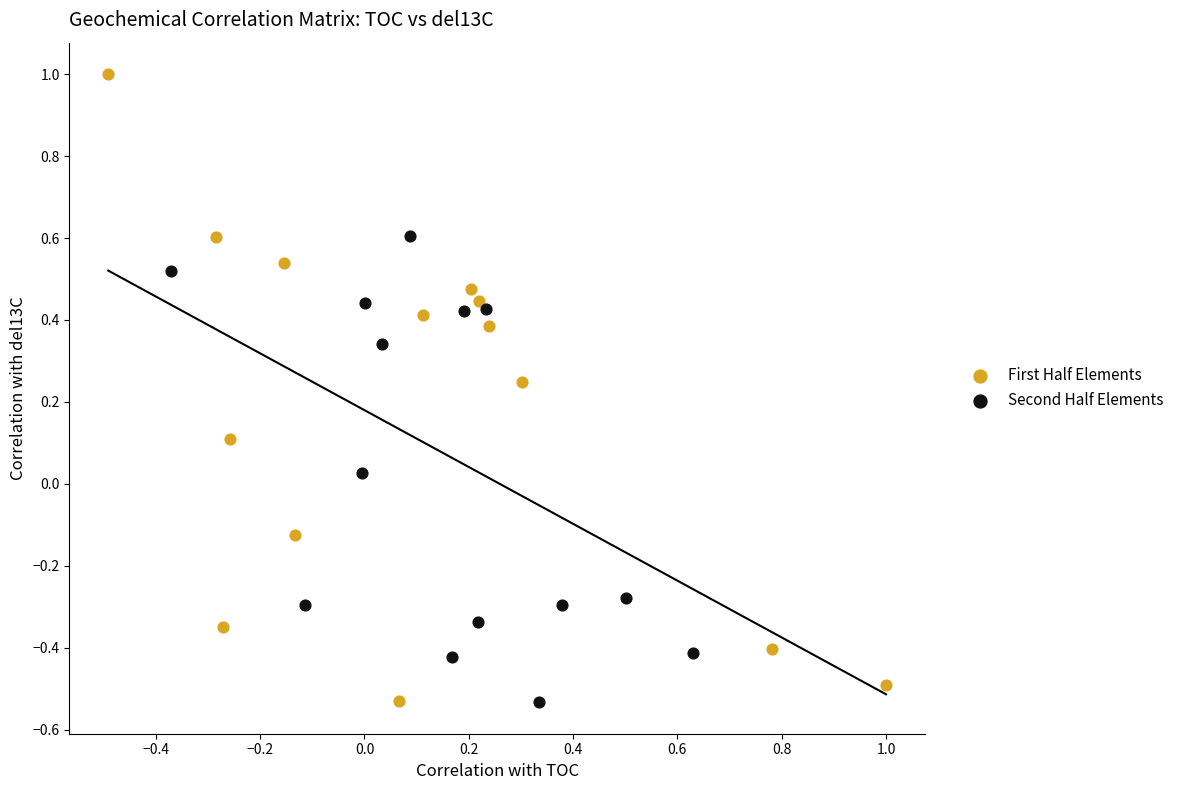

Which series contains the highest Y value?

First Half Elements